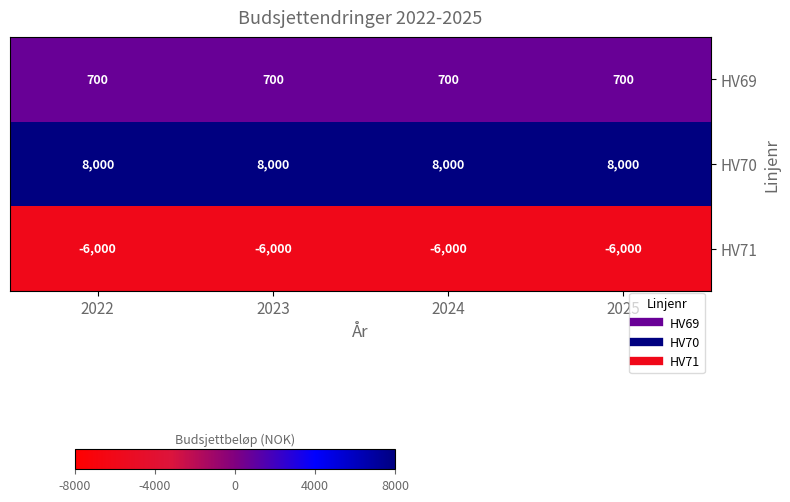

Where is HV71 nearest to the value -6000?

2022